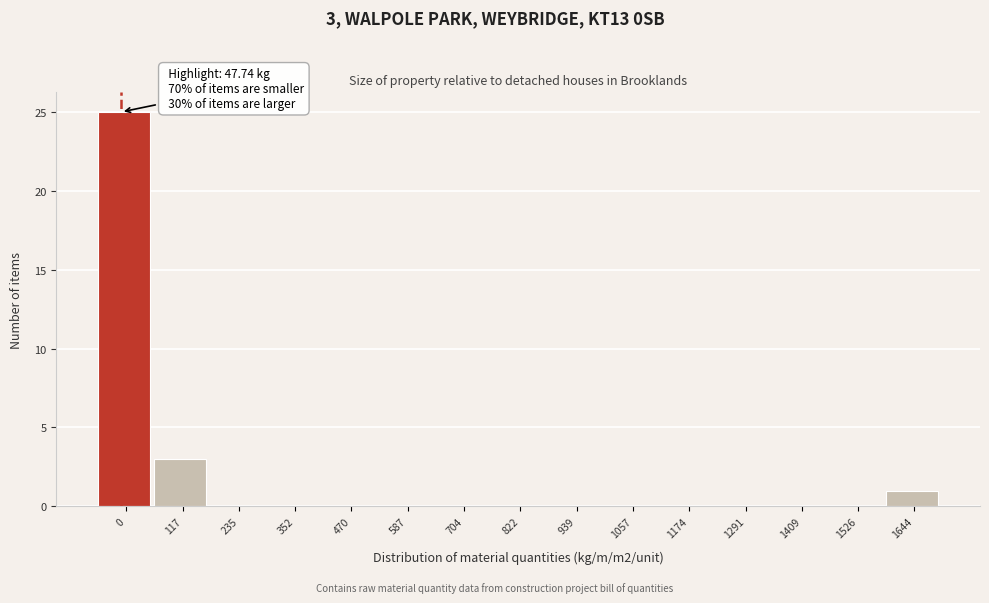

Reading left to right, what are all the values shown in this chart?

0=25	117=3	235=0	352=0	470=0	587=0	704=0	822=0	939=0	1057=0	1174=0	1291=0	1409=0	1526=0	1644=1